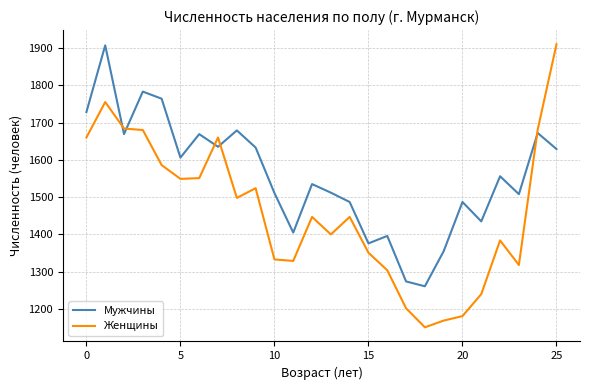

What is the greatest value displayed?

1910